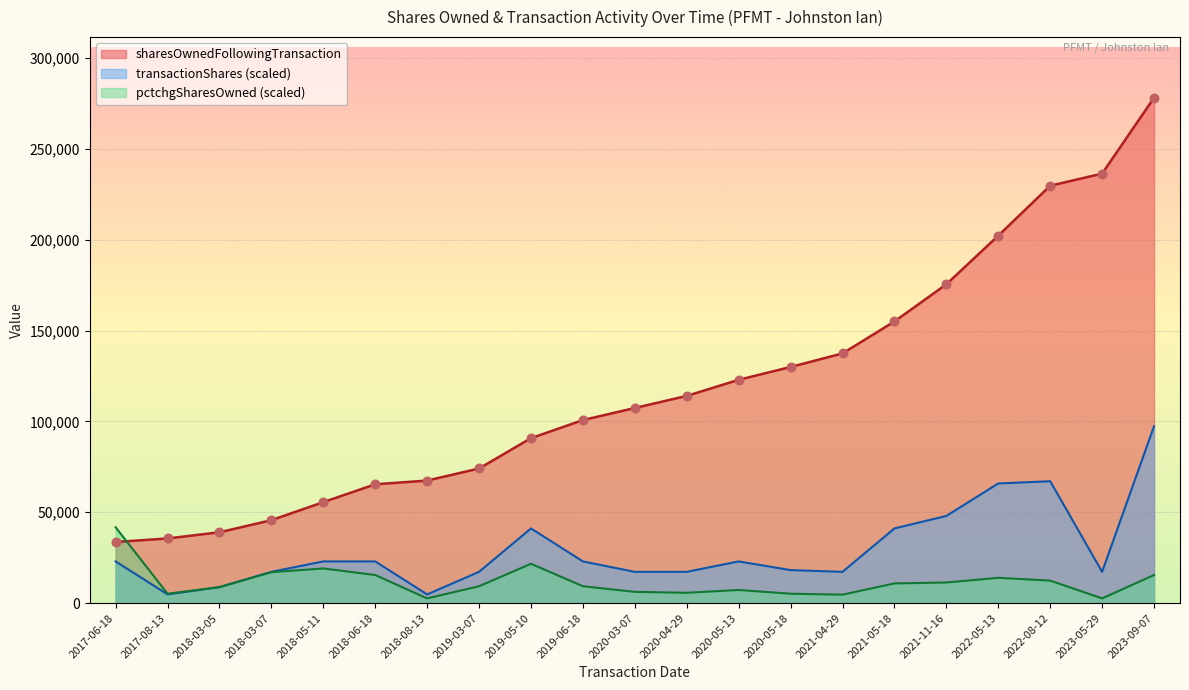

At which category is the sum across all series the highest?

2023-09-07